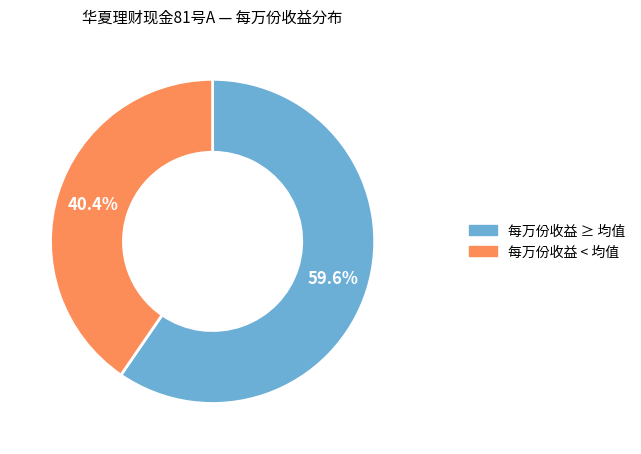

Which has a higher value, 每万份收益 < 均值 or 每万份收益 ≥ 均值?

每万份收益 ≥ 均值